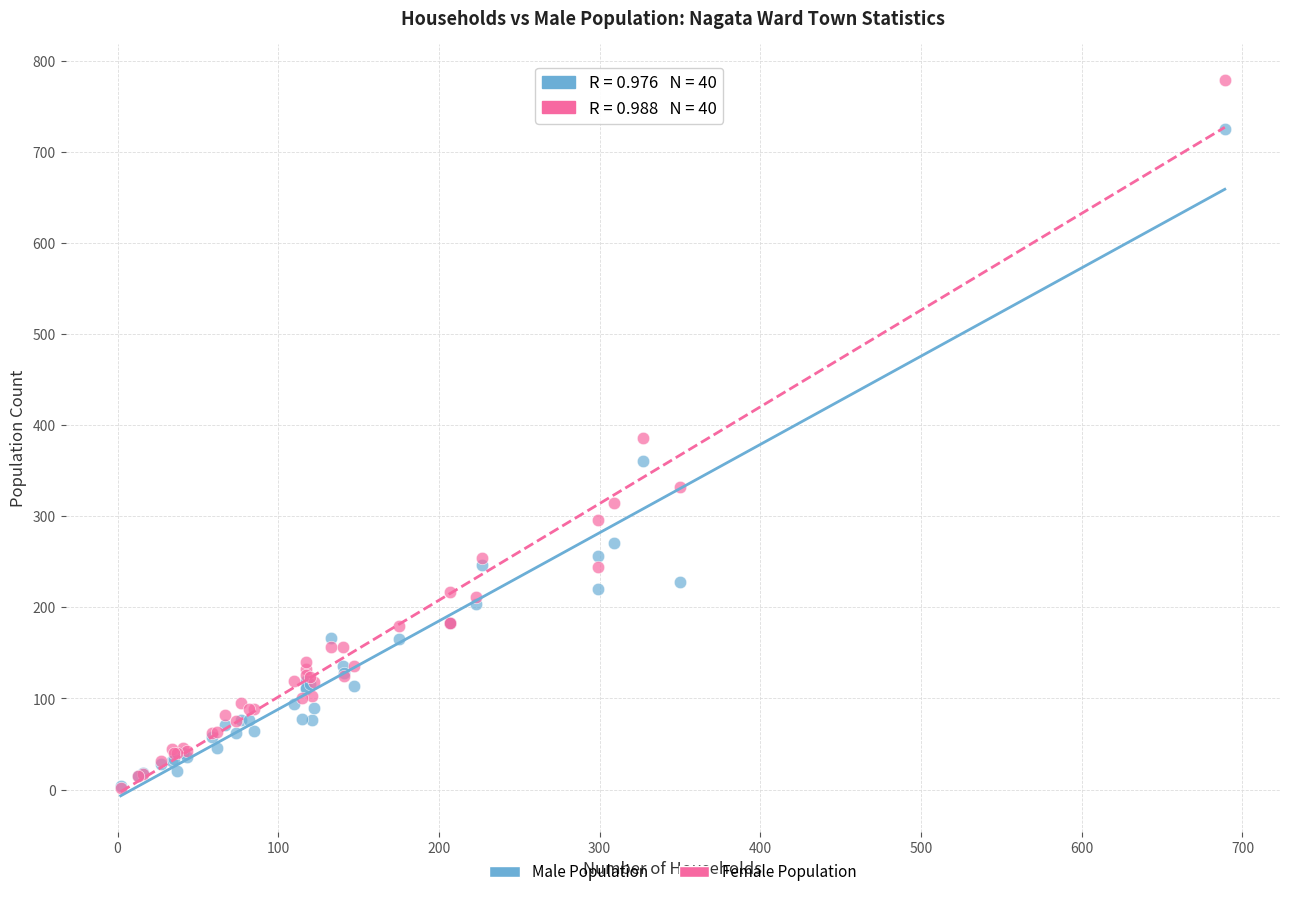

What are all the series names shown in the legend?

Male Population, Female Population